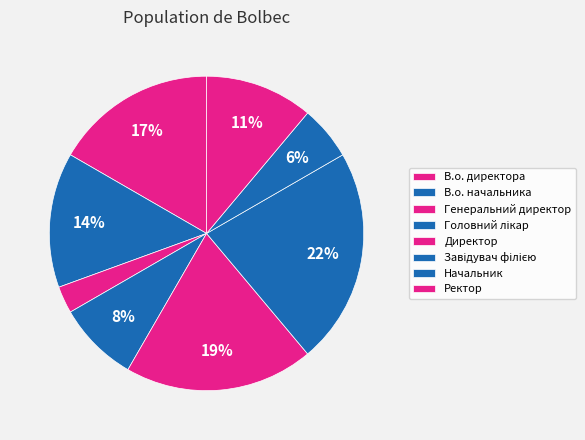

What percentage do В.о. директора and Завідувач філією together represent?

38.9%